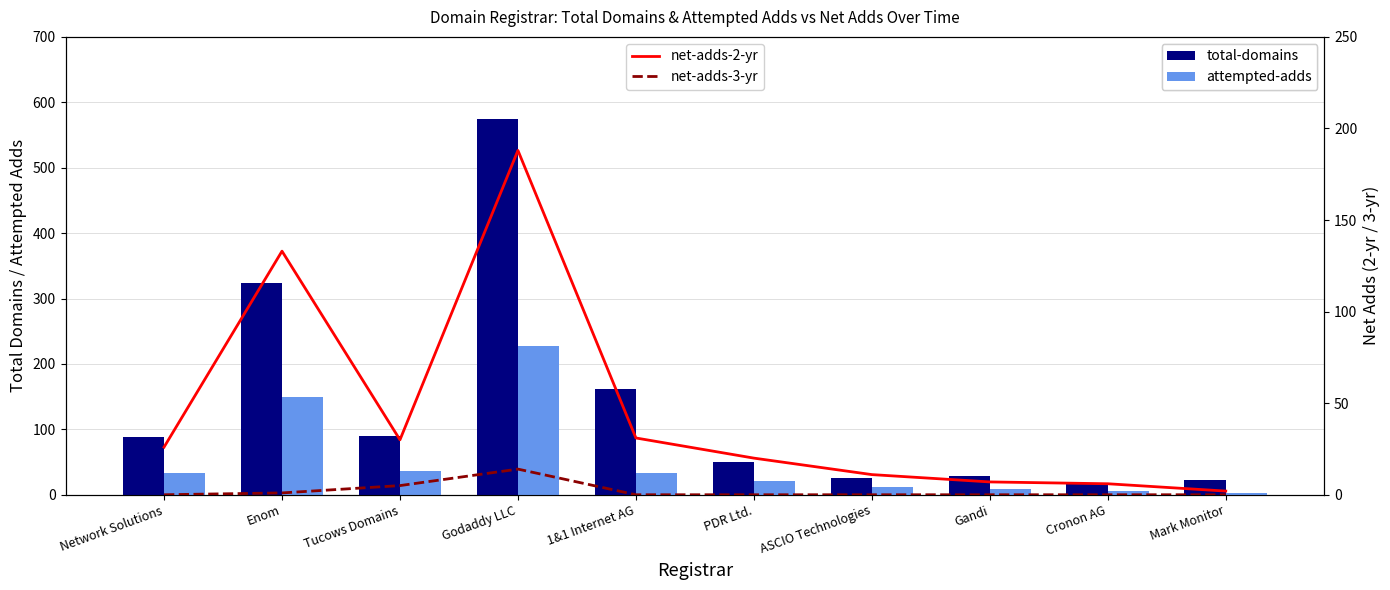

How many values in the net-adds-2-yr series are below 26?

5